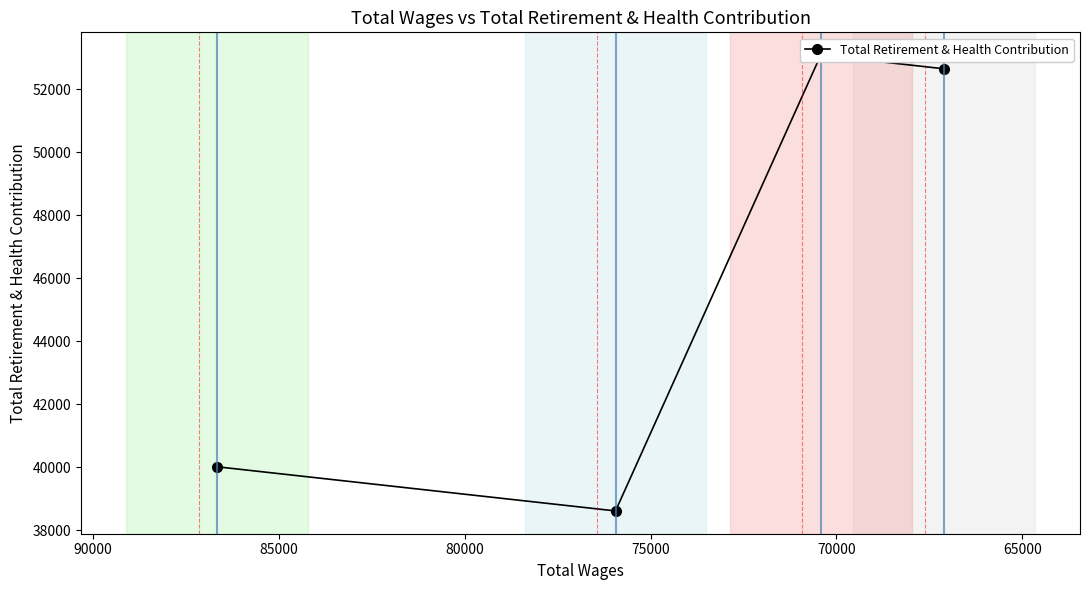

At which label does the data first exceed 52656?

70000